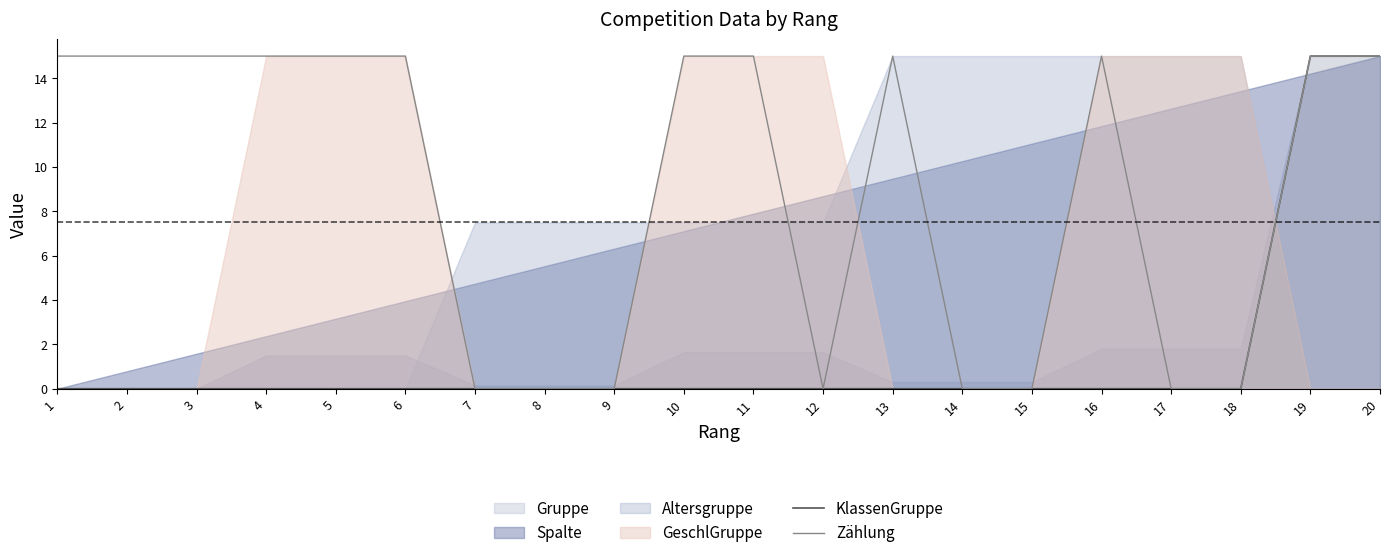

What is the maximum value for Zählung?

15